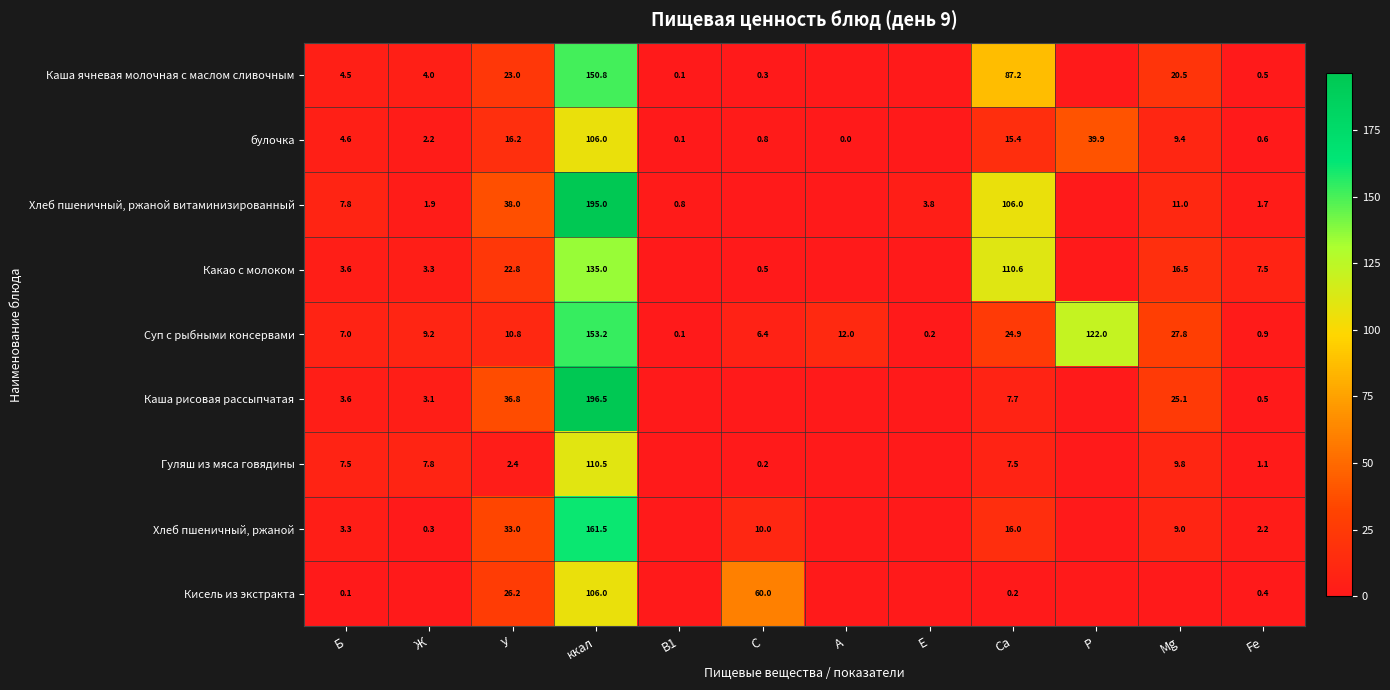

True or false: Каша рисовая рассыпчатая has a value of 6.1 at Mg.

False